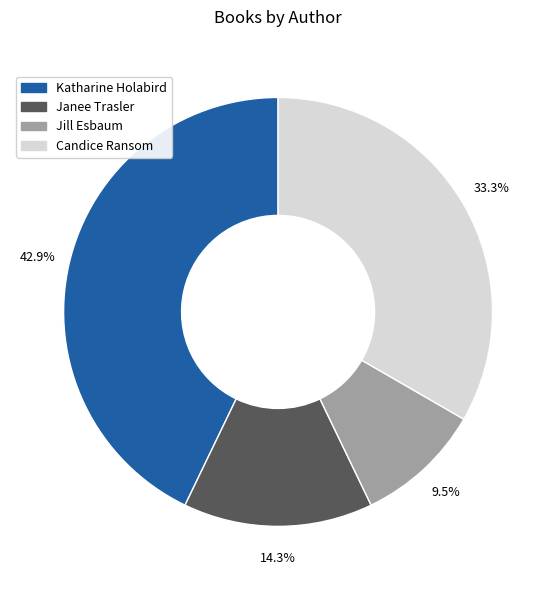

Is there any slice that represents more than half of the pie?

No